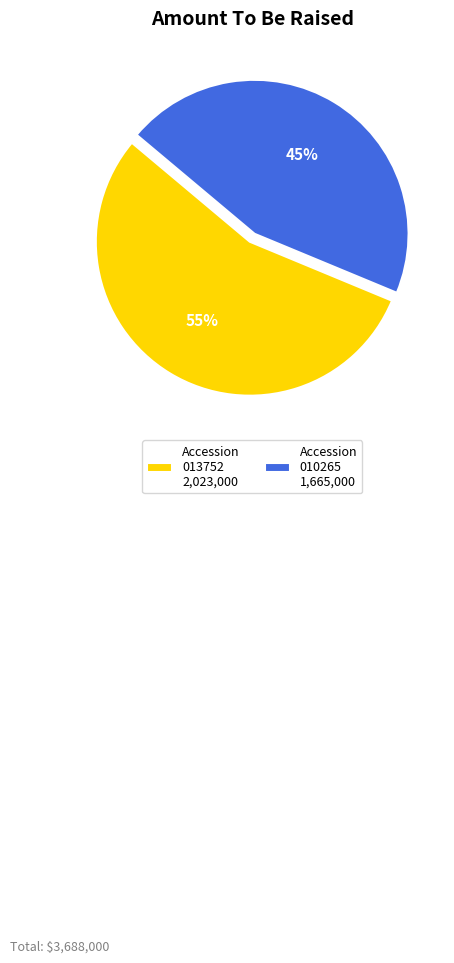

Approximately how many times larger is the value at Accession 010265 1,665,000 compared to Accession 013752 2,023,000?

0.8